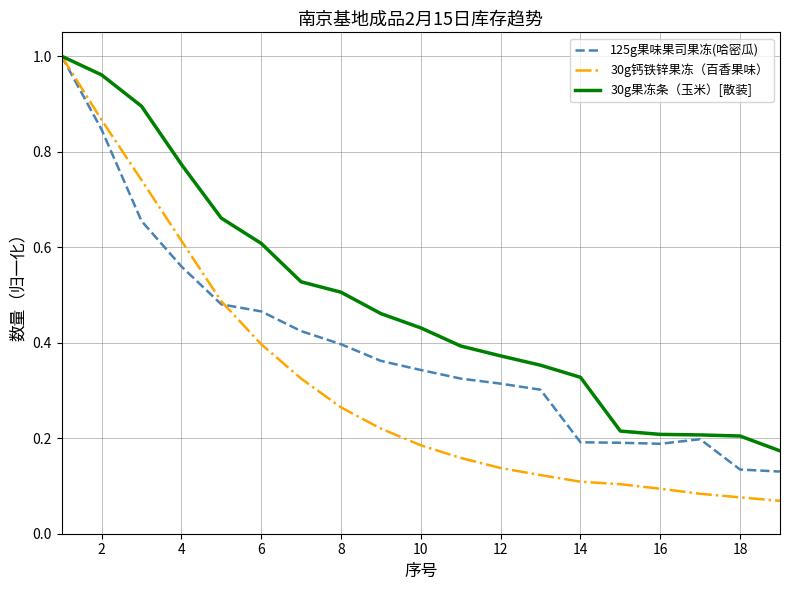

Which series has the widest spread of values?

30g钙铁锌果冻（百香果味）